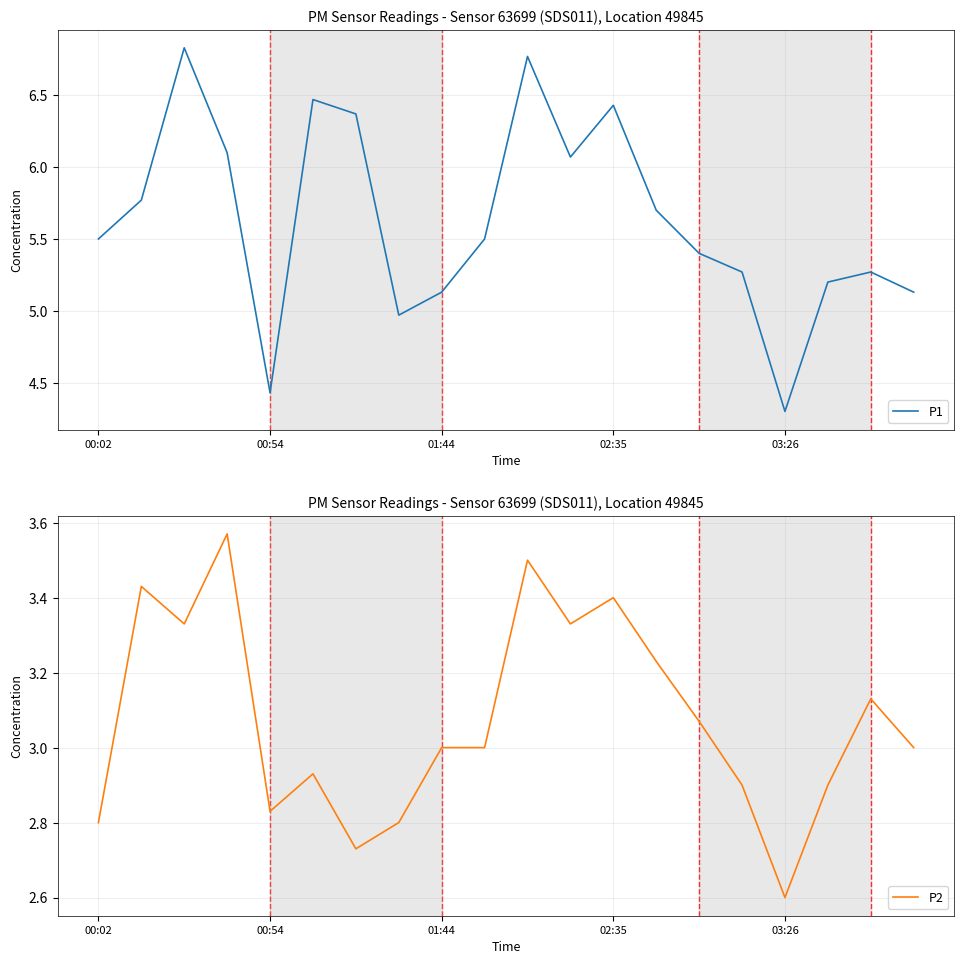

Which series changed the most between 00:02 and 17?

P1